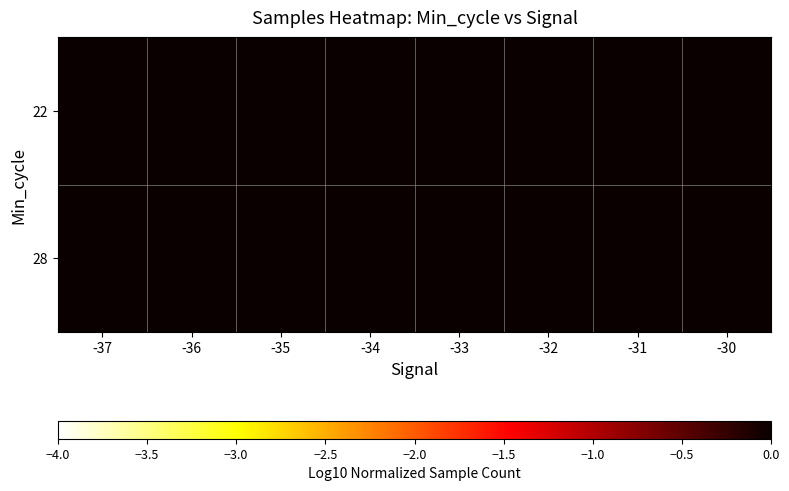

Rank the series by their average value, from highest to lowest.

22, 28